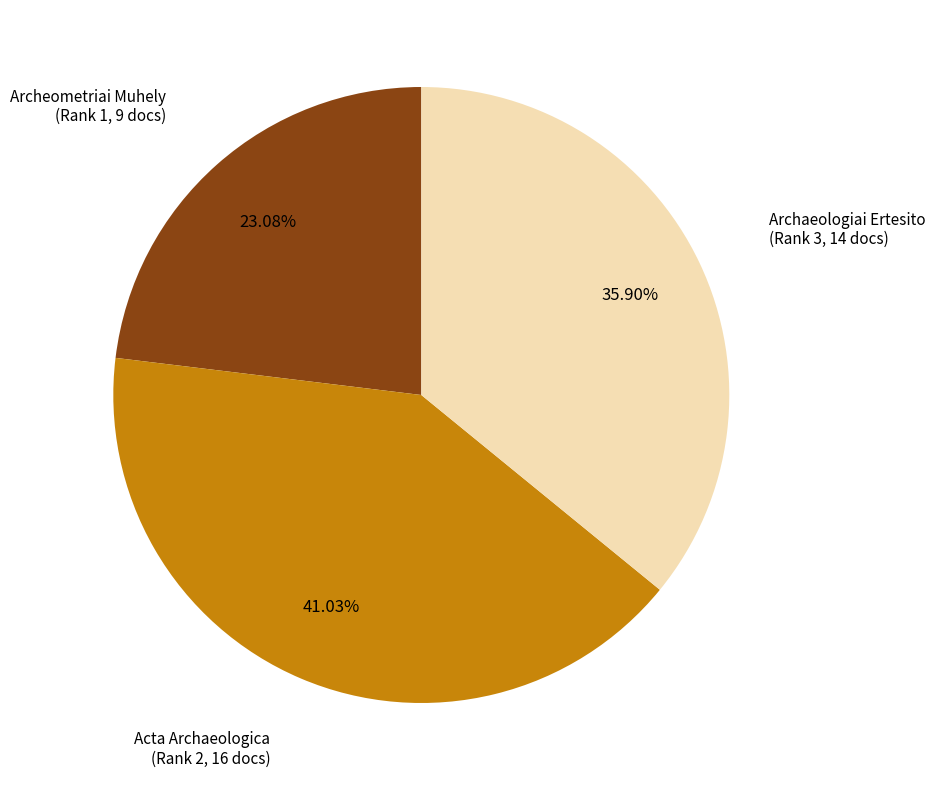

Between Acta Archaeologica (Rank 2, 16 docs) and Archeometriai Muhely (Rank 1, 9 docs), which is larger?

Acta Archaeologica (Rank 2, 16 docs)